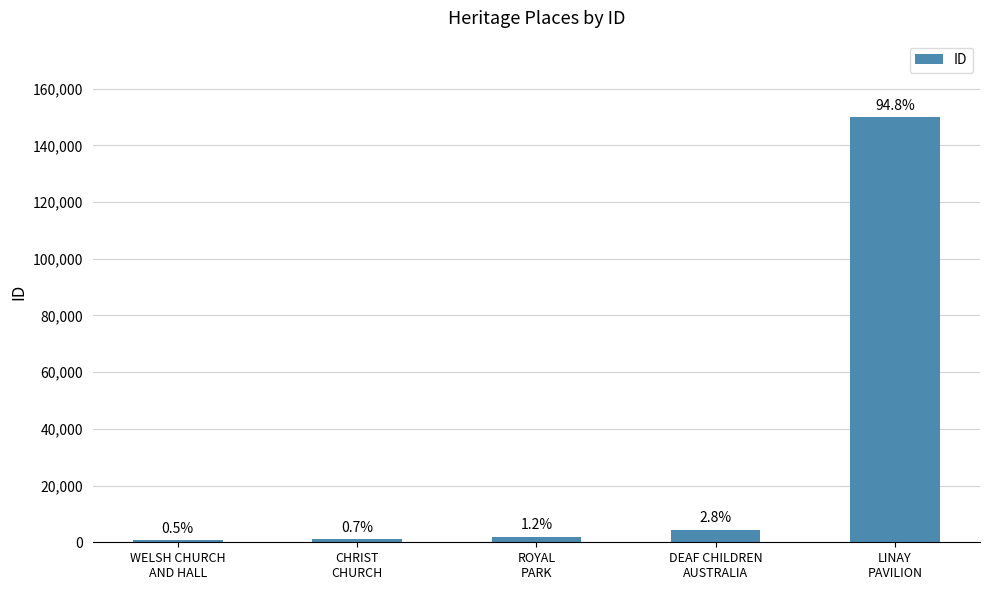

At which label does the data first exceed 1954?

DEAF CHILDREN
AUSTRALIA